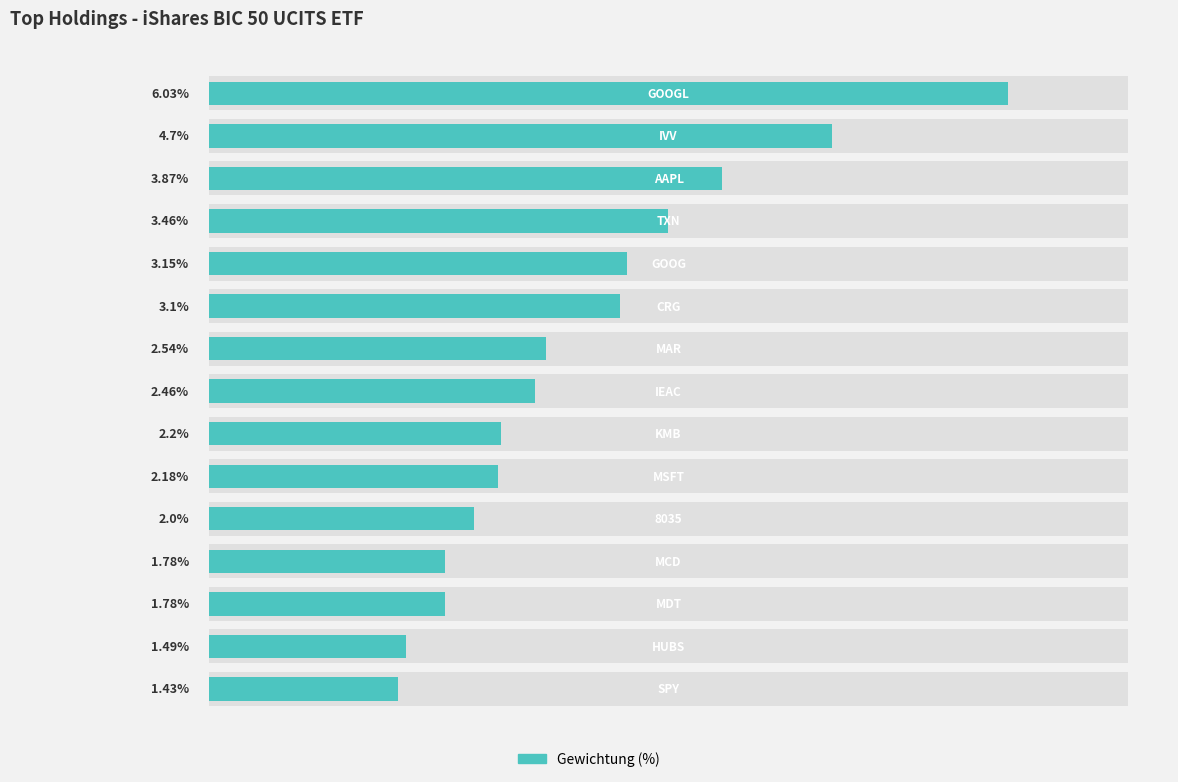

How many bars are there in total?

15